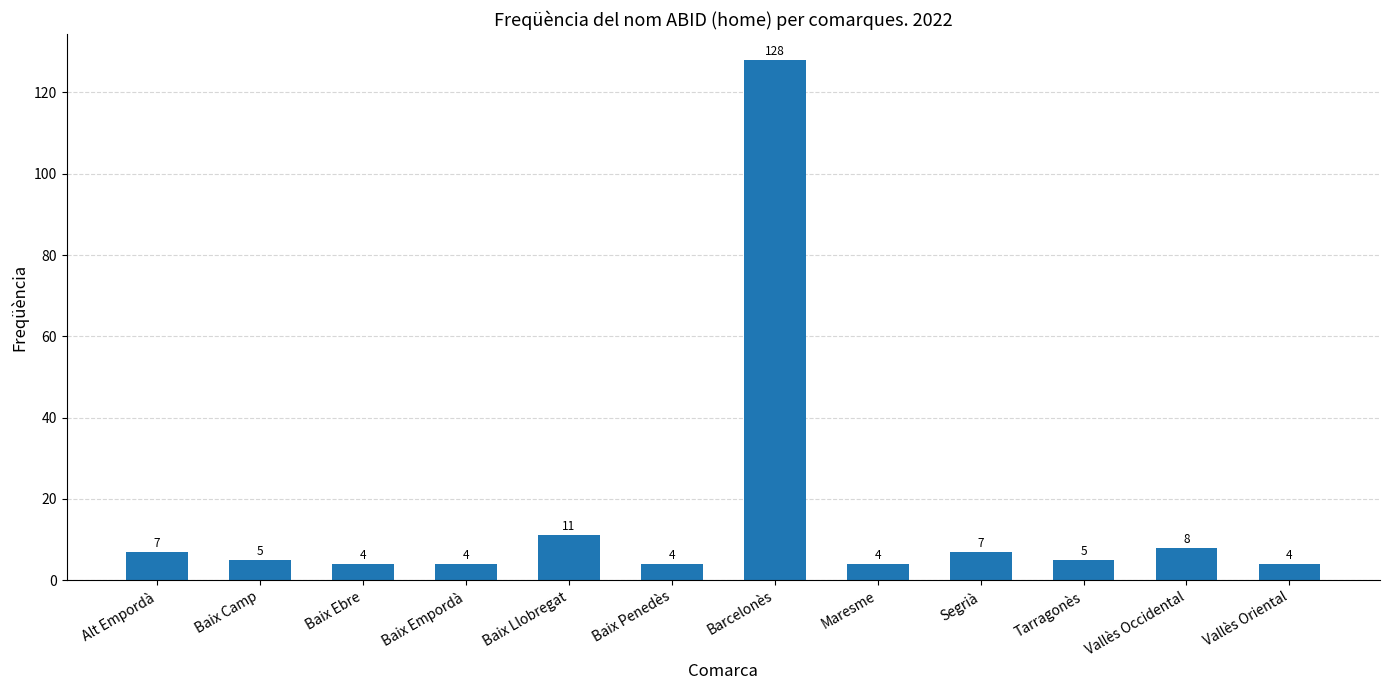

What is the greatest value displayed?

128